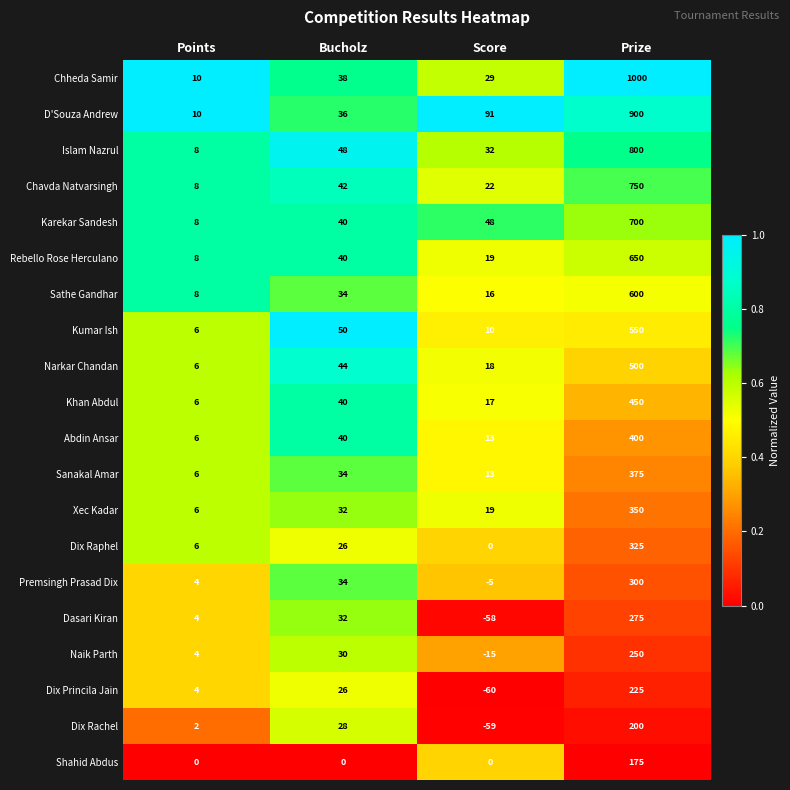

What is the minimum value for Dasari Kiran?

-58